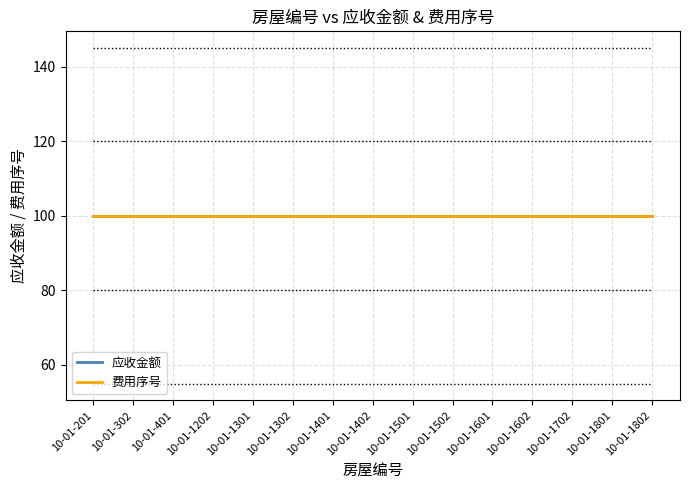

List the series in order of their peak value, highest first.

应收金额, 费用序号